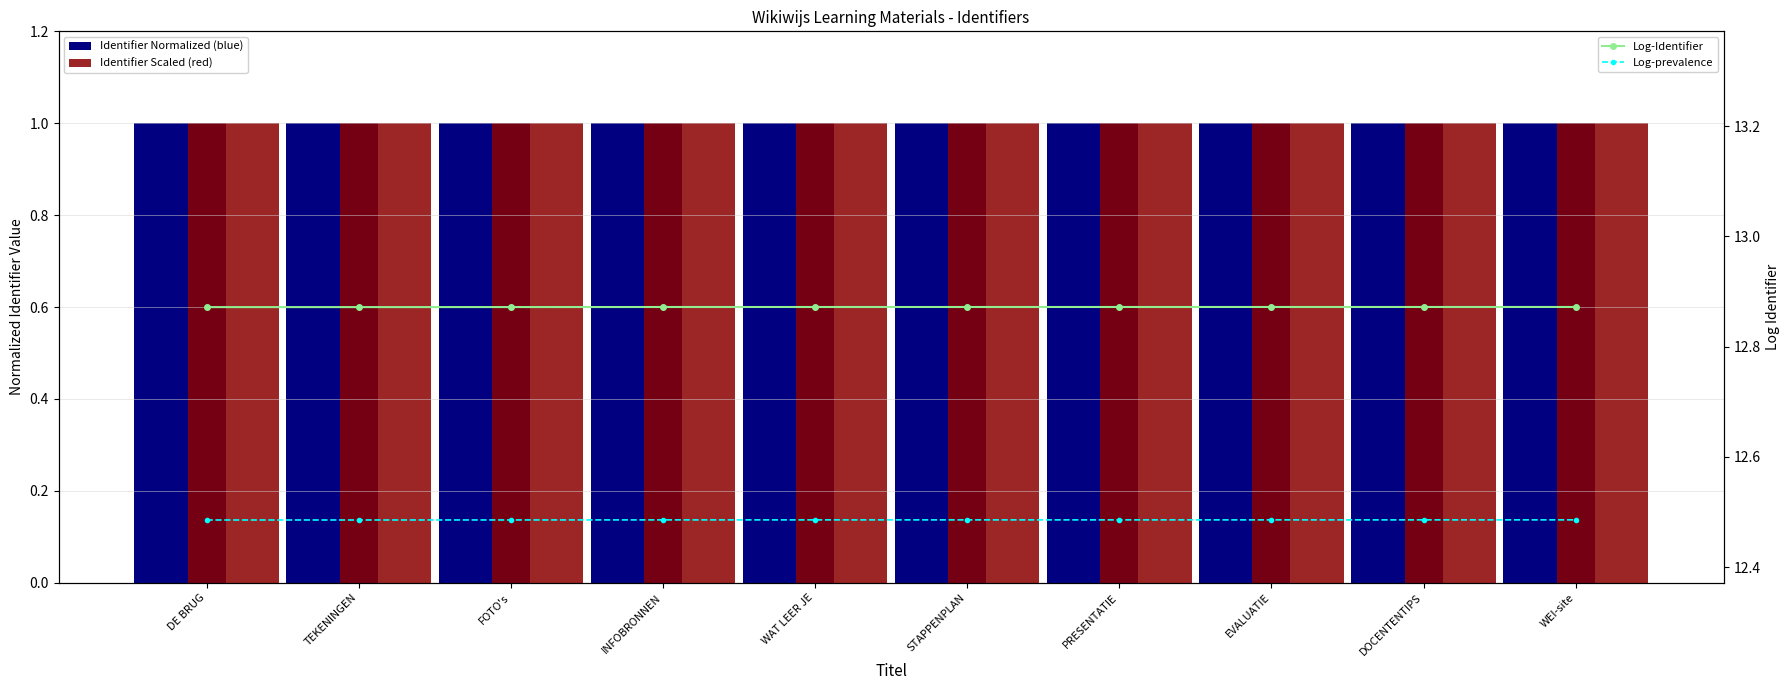

At how many categories does at least one series exceed 2?

10